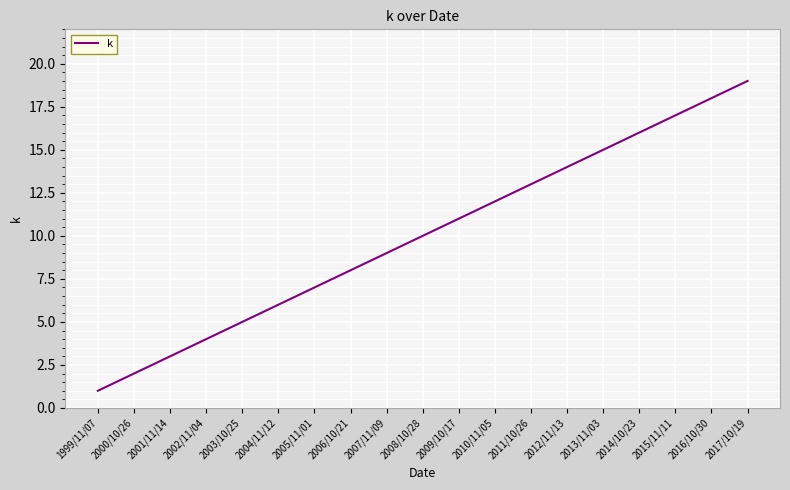

What is the sum of the values at 2015/11/11 and 2012/11/13?

31